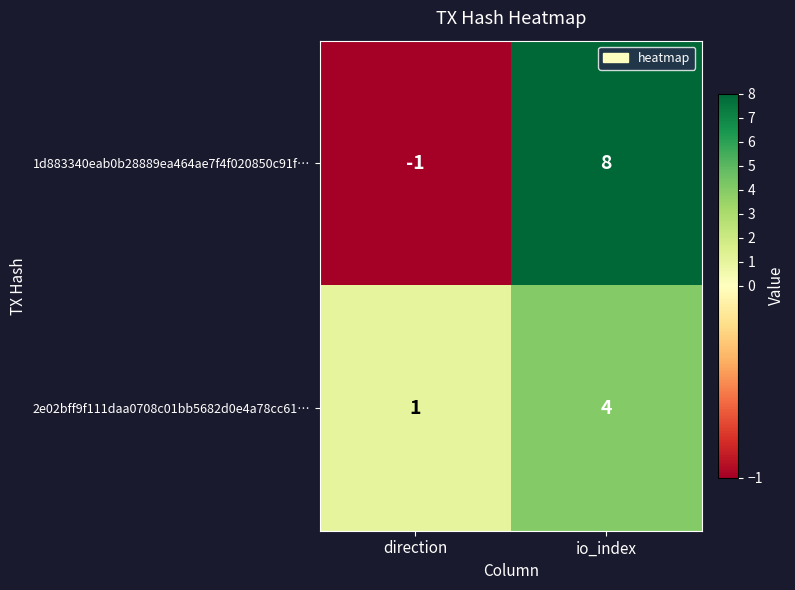

What is the sum of the 2e02bff9f111daa0708c01bb5682d0e4a78cc61… values at direction and io_index?

5